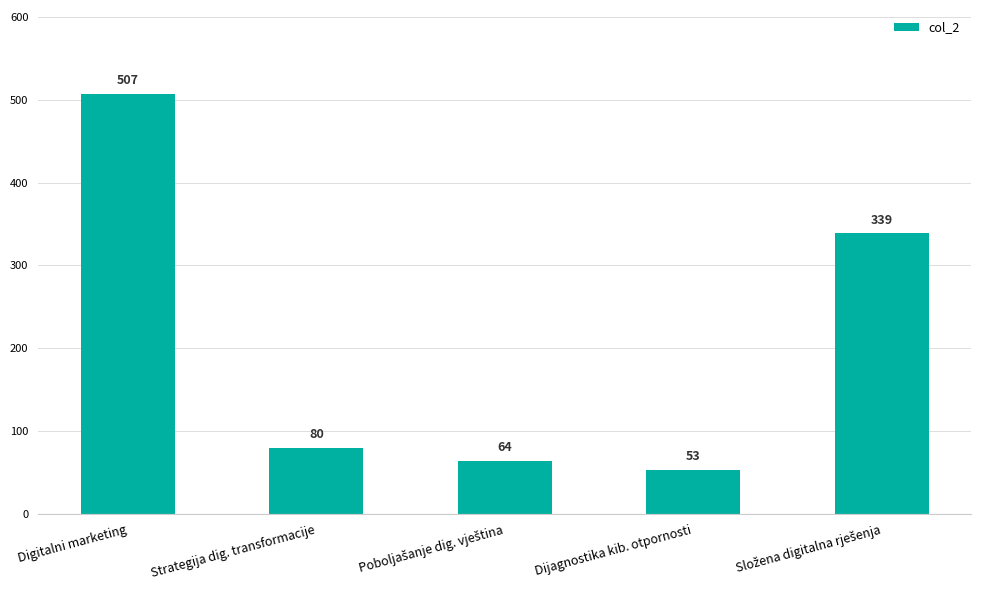

Where does the data first go above 80?

Digitalni marketing